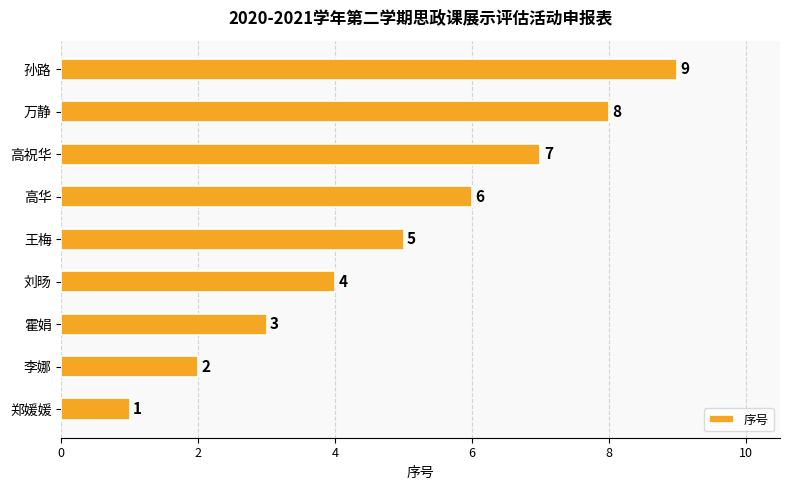

The value at 霍娟 is 1. True or false?

False